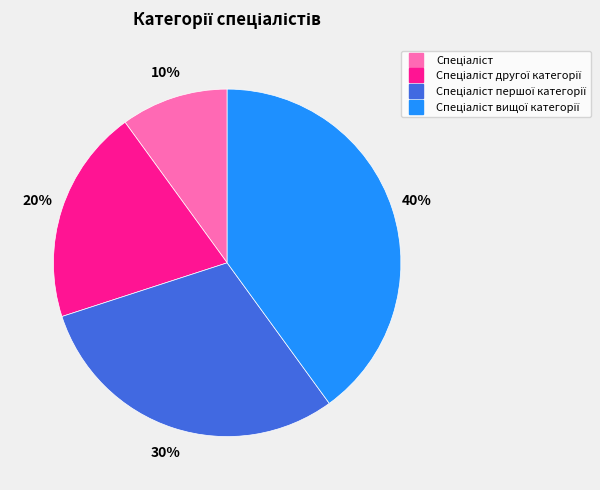

To the nearest percent, what is the difference between the largest and smallest slice percentages?

30%